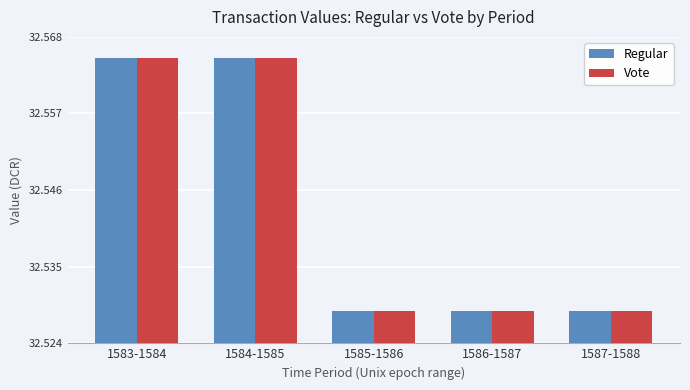

What is the total value across all series at 1584-1585?

65.1